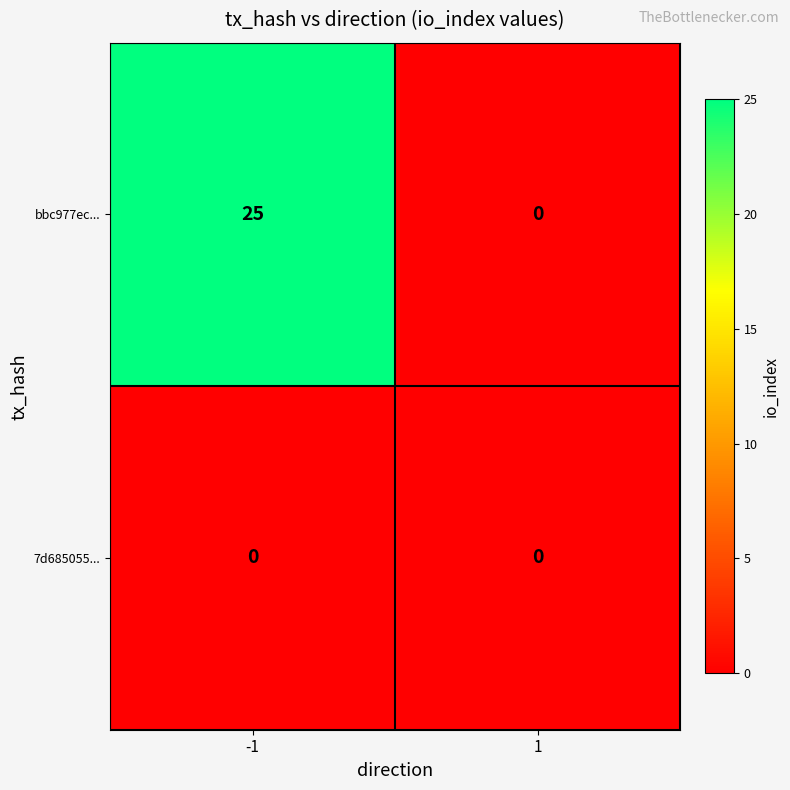

List the labels in order of bbc977ec... value, smallest first.

1, -1